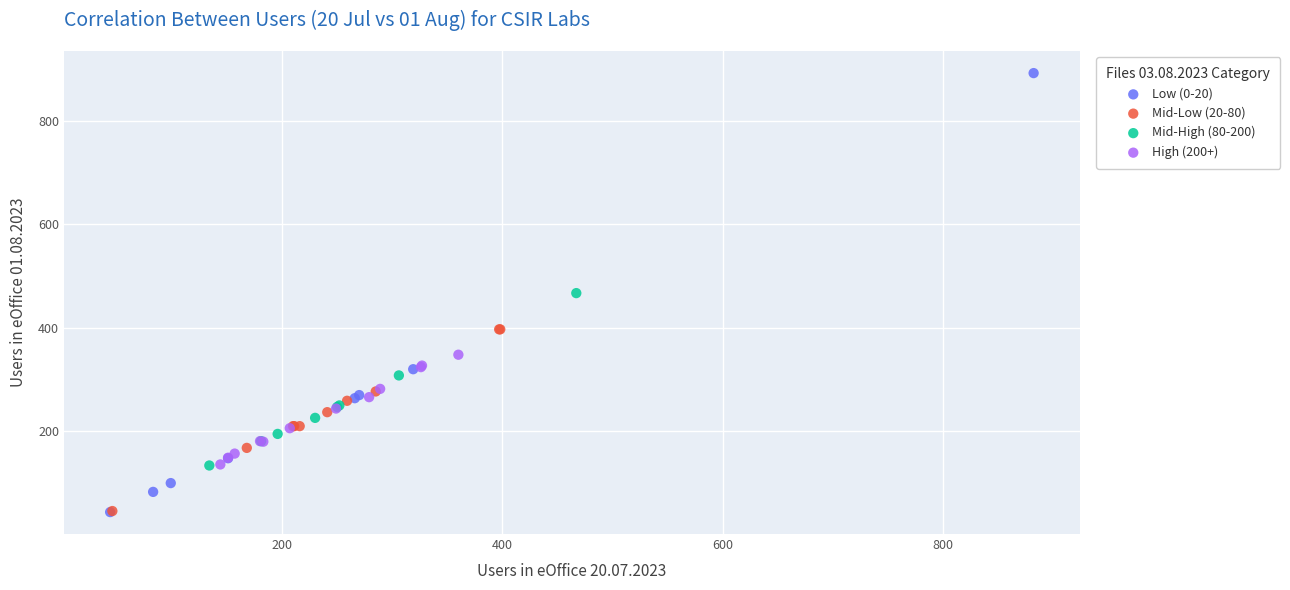

Which series contains the highest Y value?

Low (0-20)